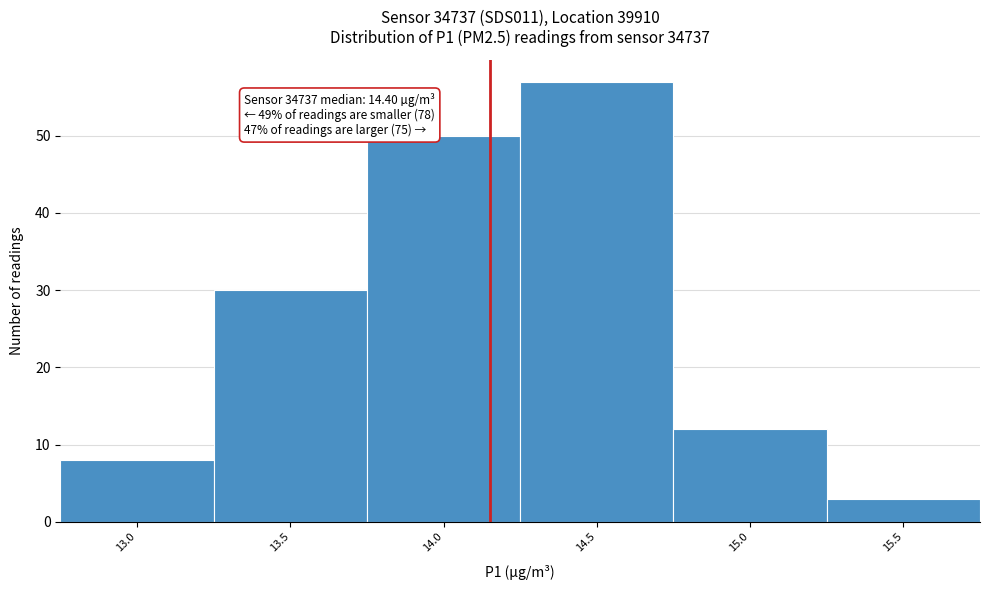

Reading left to right, list all the values displayed in this chart.

13.0=8	13.5=30	14.0=50	14.5=57	15.0=12	15.5=3